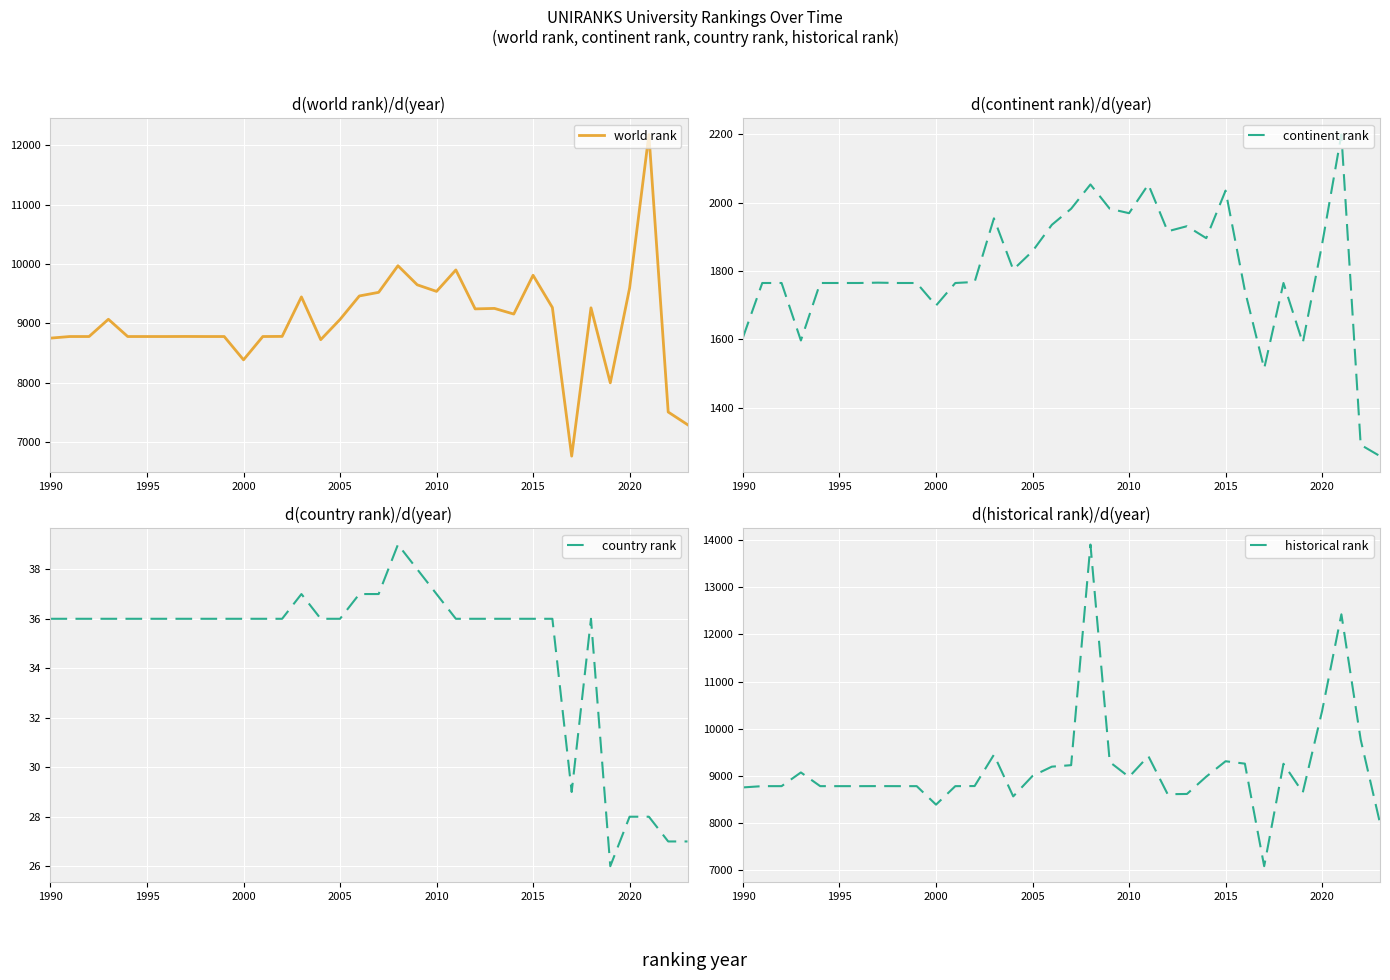

Rank the series by their maximum value, from lowest to highest.

country rank, continent rank, world rank, historical rank